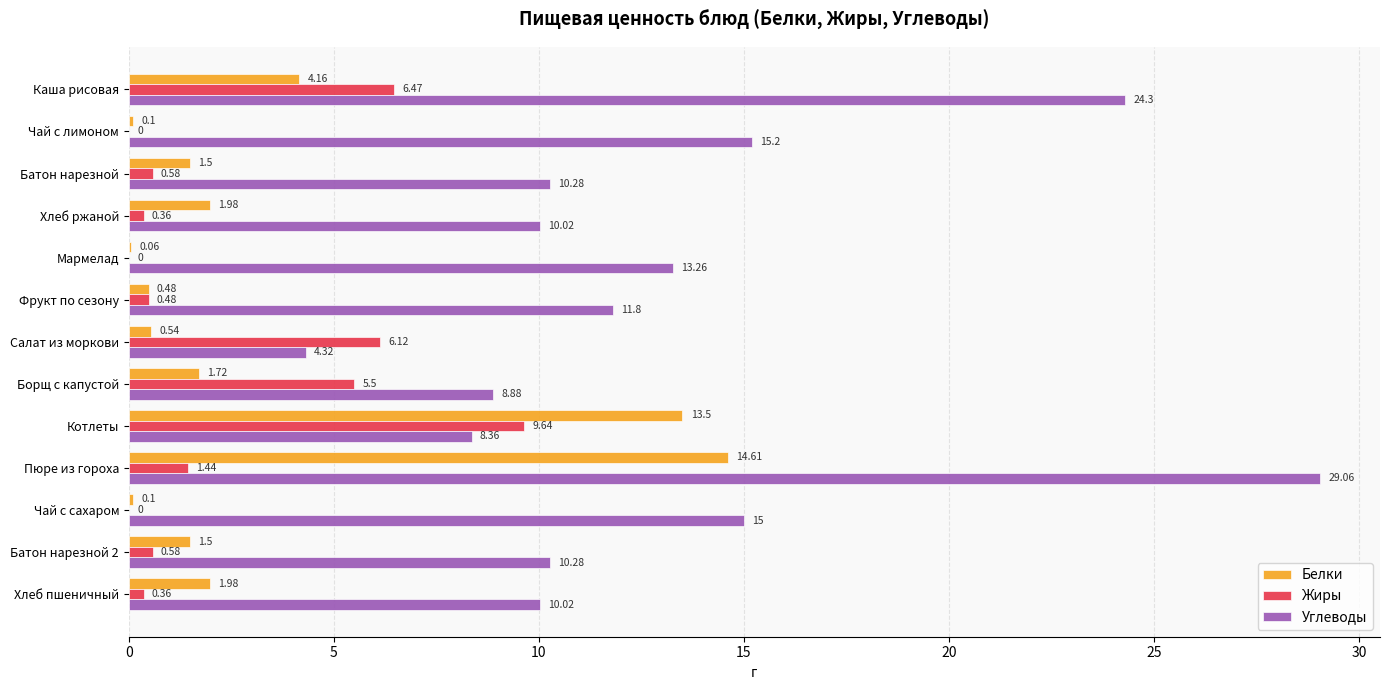

Count the number of categories in the chart.

13